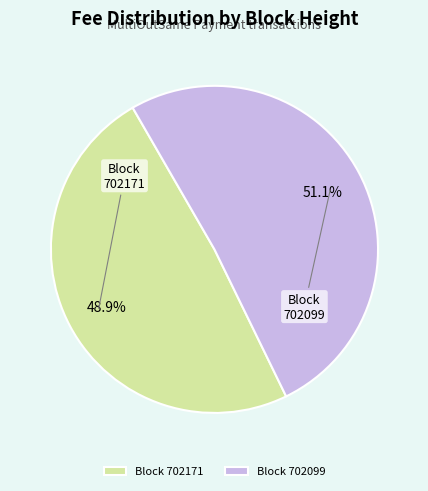

Is there any slice that represents more than half of the pie?

Yes